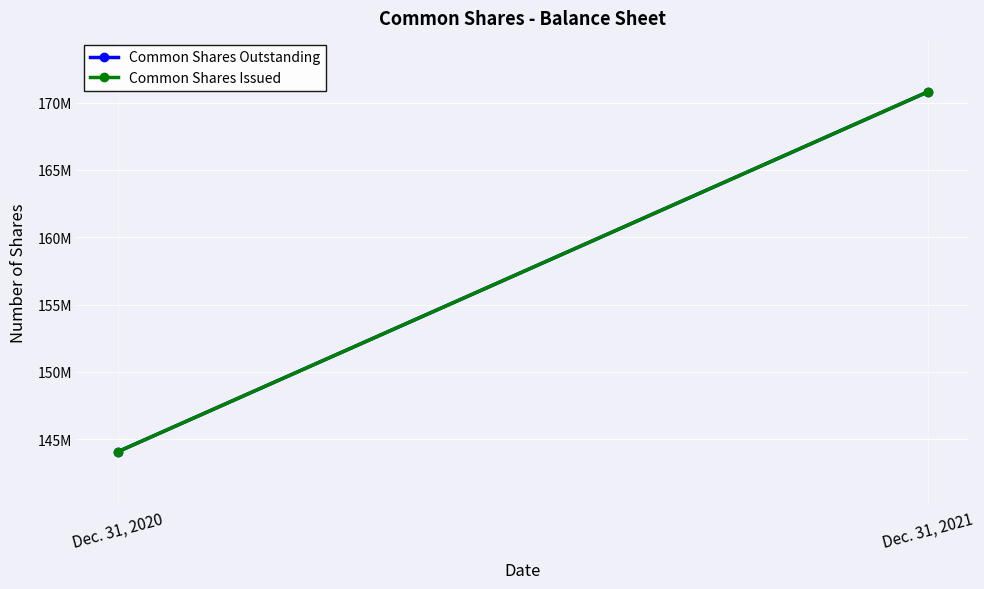

Which series has the widest spread of values?

Common Shares Outstanding